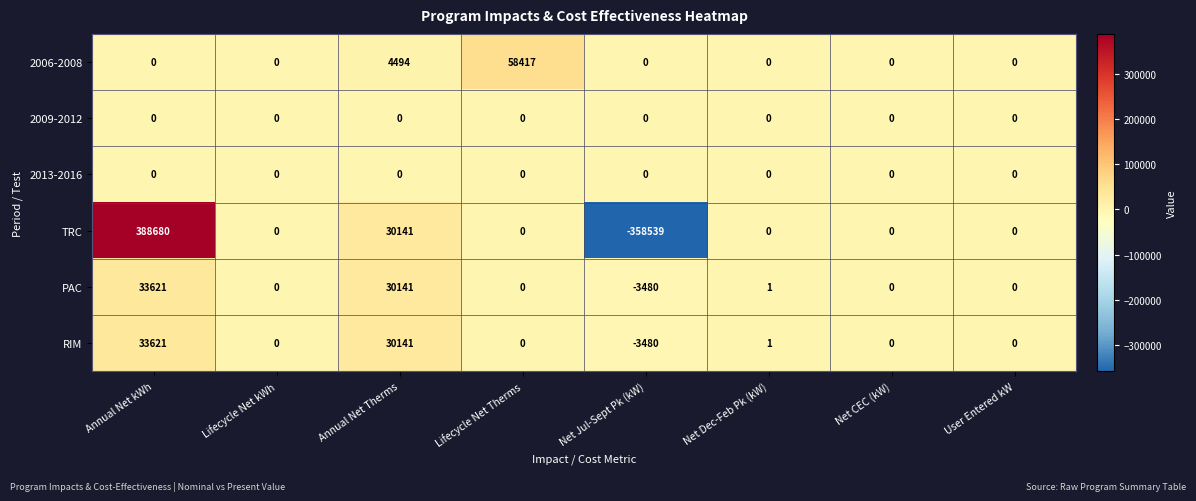

Count the number of categories in the chart.

8